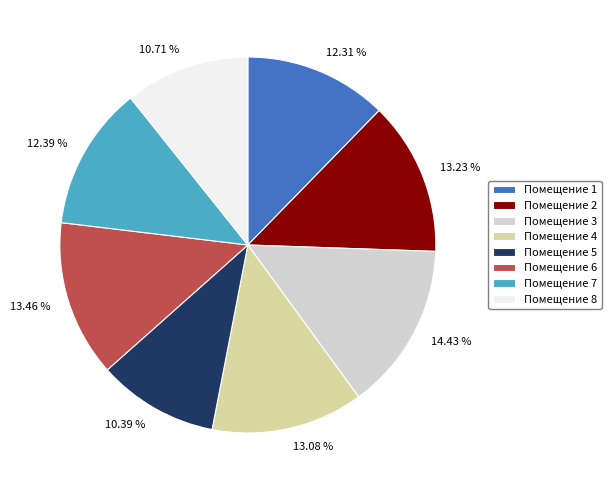

Between 13.23 % and 14.43 %, which is larger?

14.43 %